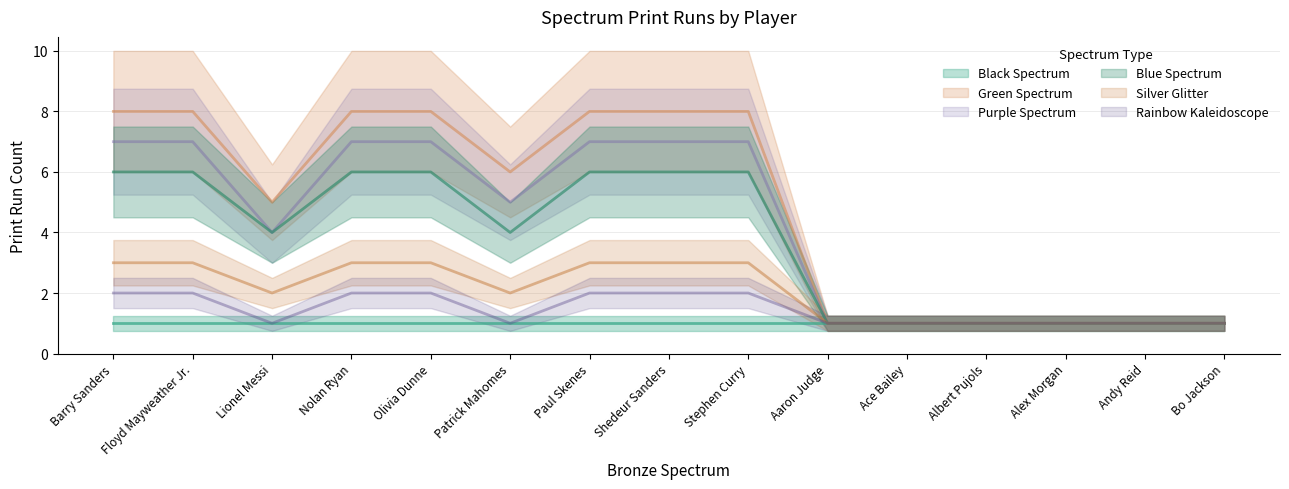

What position from the right is Olivia Dunne?

11